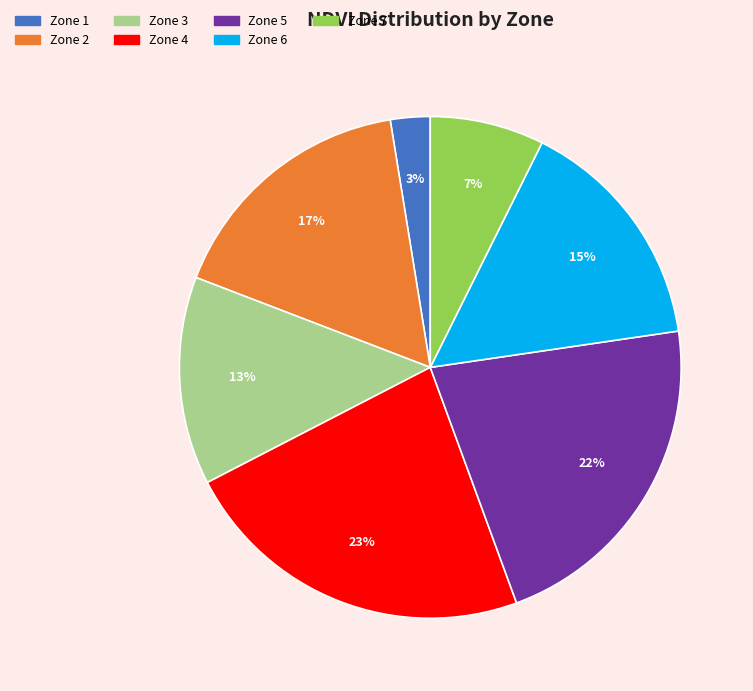

What percentage is the Zone 2 slice, to the nearest percent?

17%